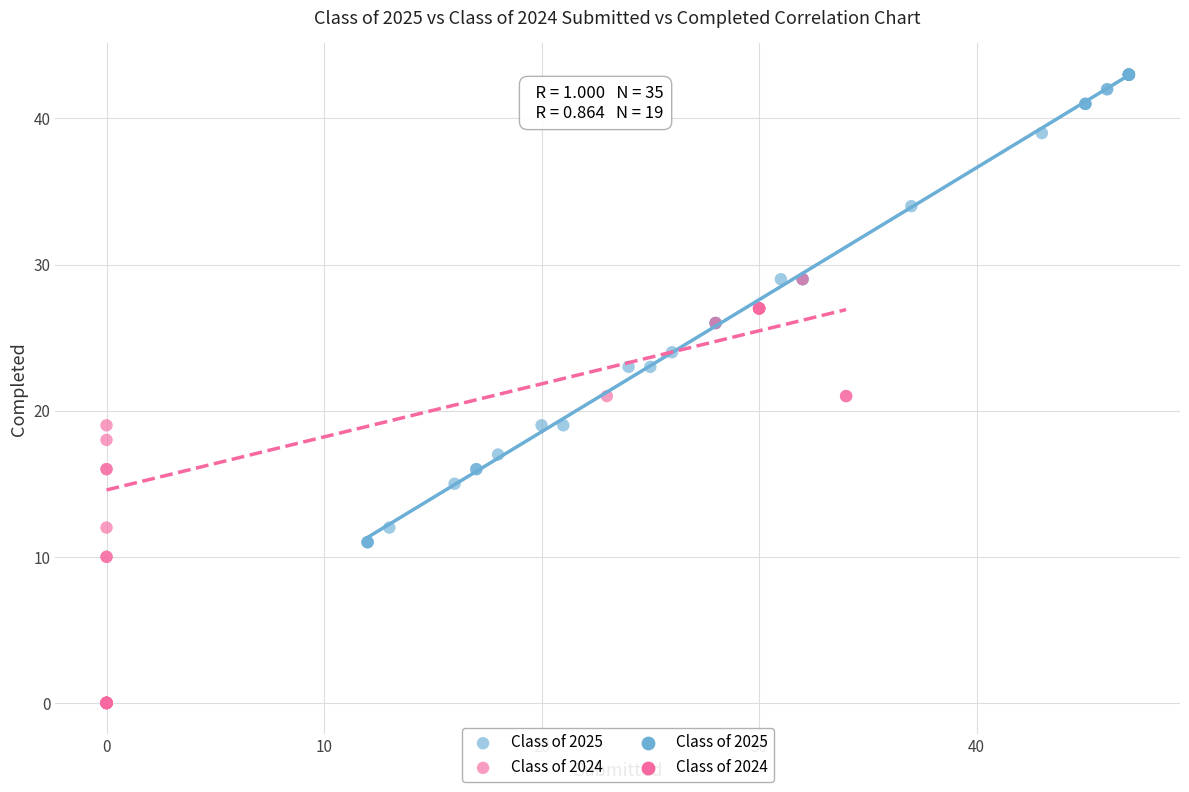

Which series contains the highest Y value?

Class of 2025